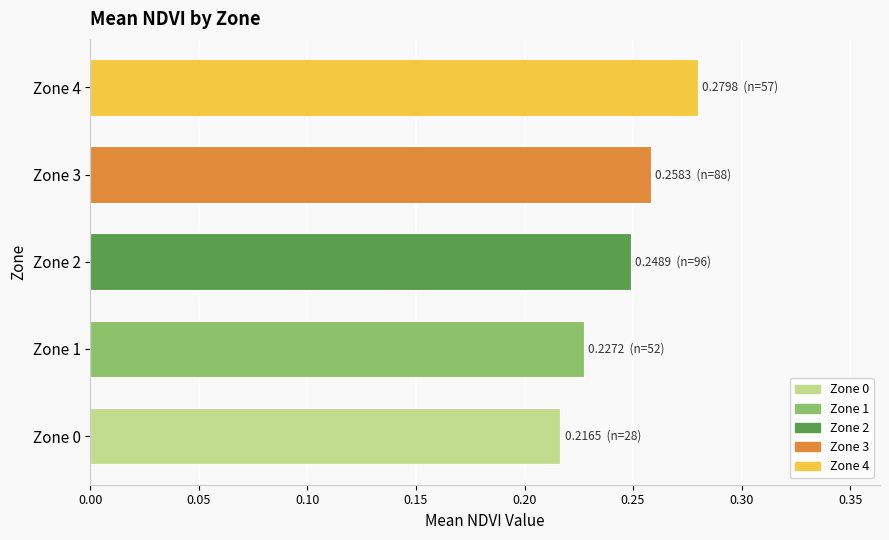

Which label corresponds to the smallest value in the chart?

Zone 0